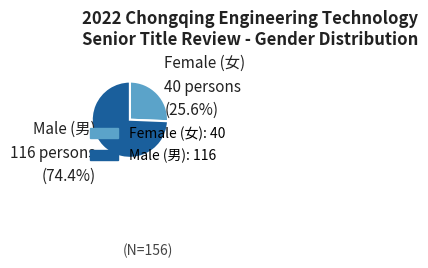

Is there any slice that represents more than half of the pie?

Yes